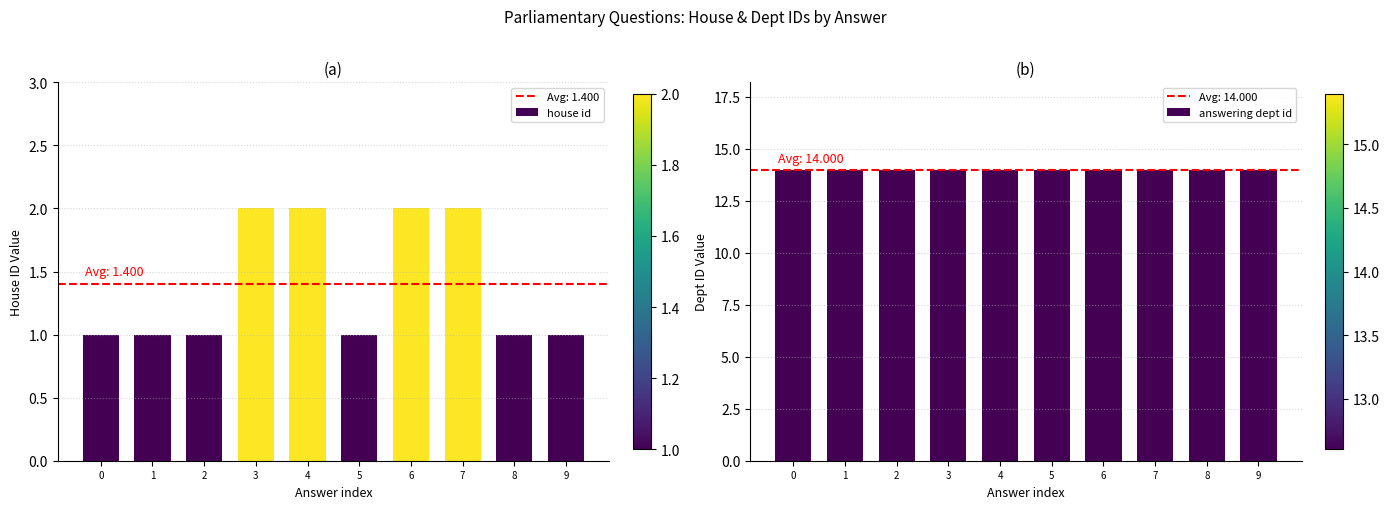

Which series changed the most between 2 and 6?

house id